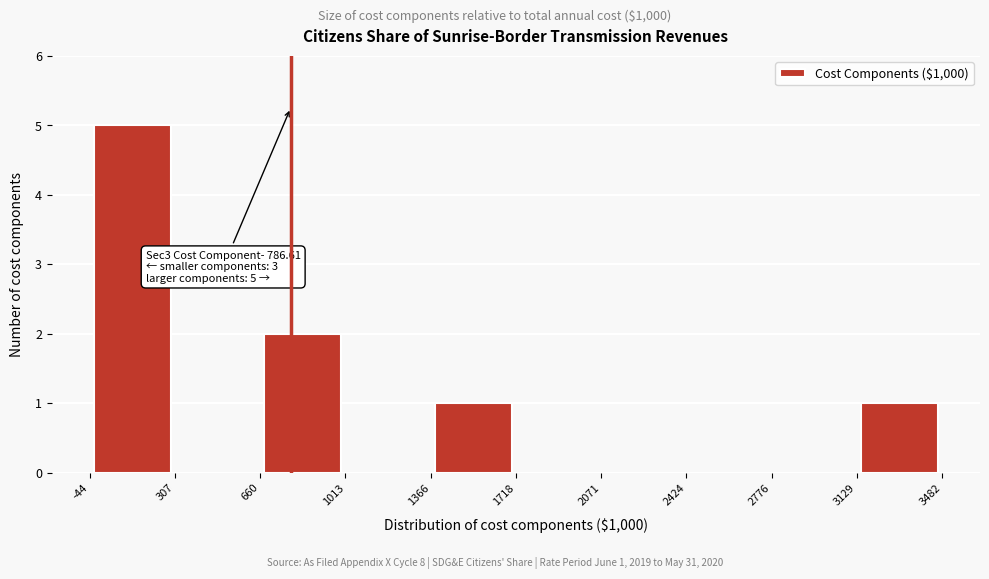

Over which range of the x-axis is the bar tallest?

-44 to 307